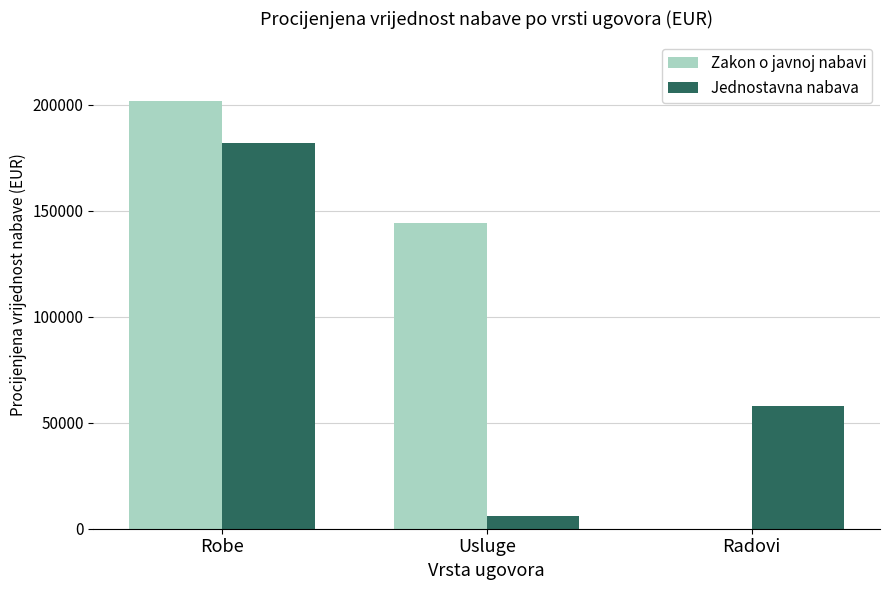

True or false: Jednostavna nabava has a value of 58000 at Radovi.

True